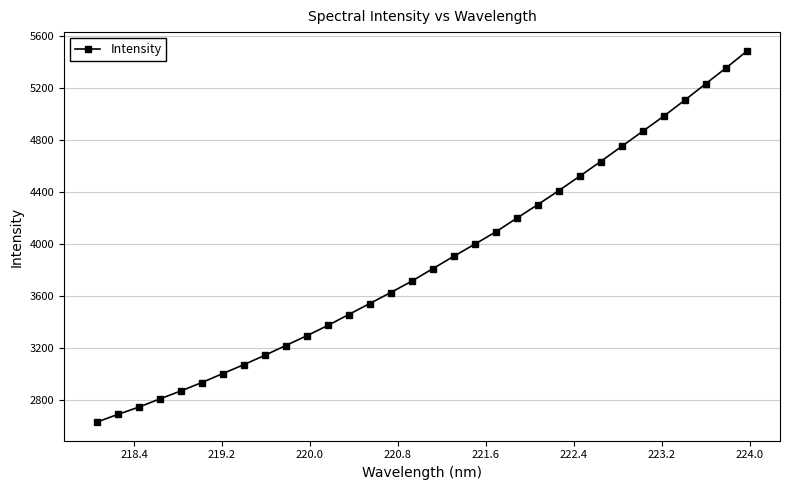

How many lines are shown in the chart?

1